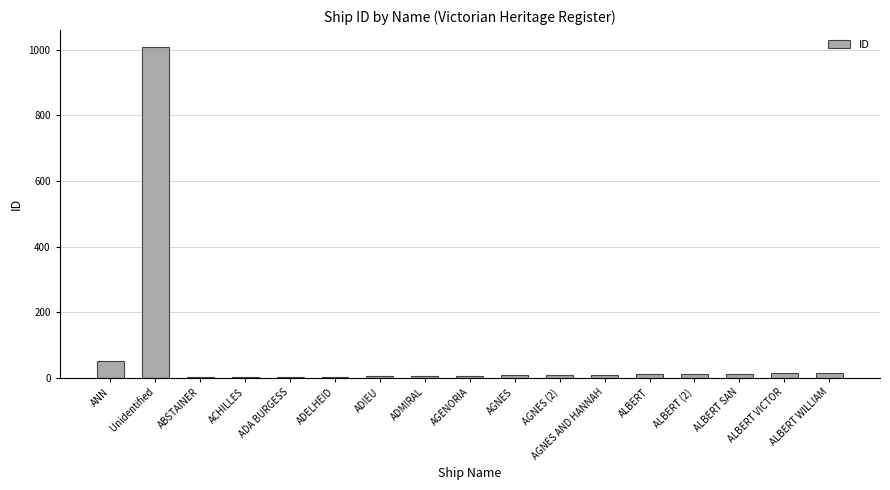

Which has a higher value, ADA BURGESS or ALBERT VICTOR?

ALBERT VICTOR